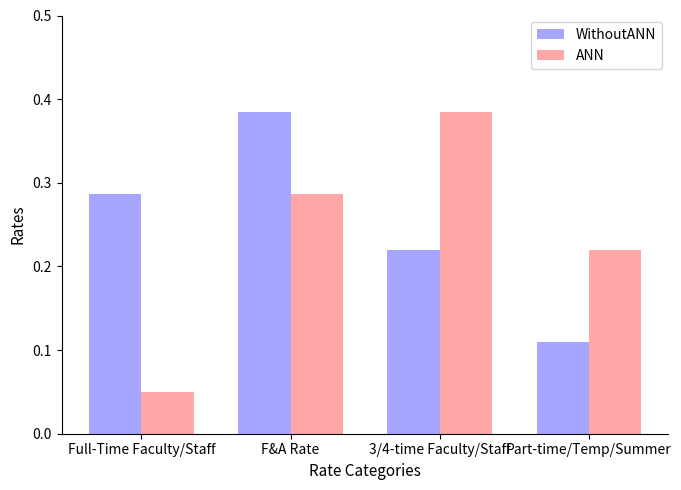

What is the sum of all WithoutANN values?

1.0